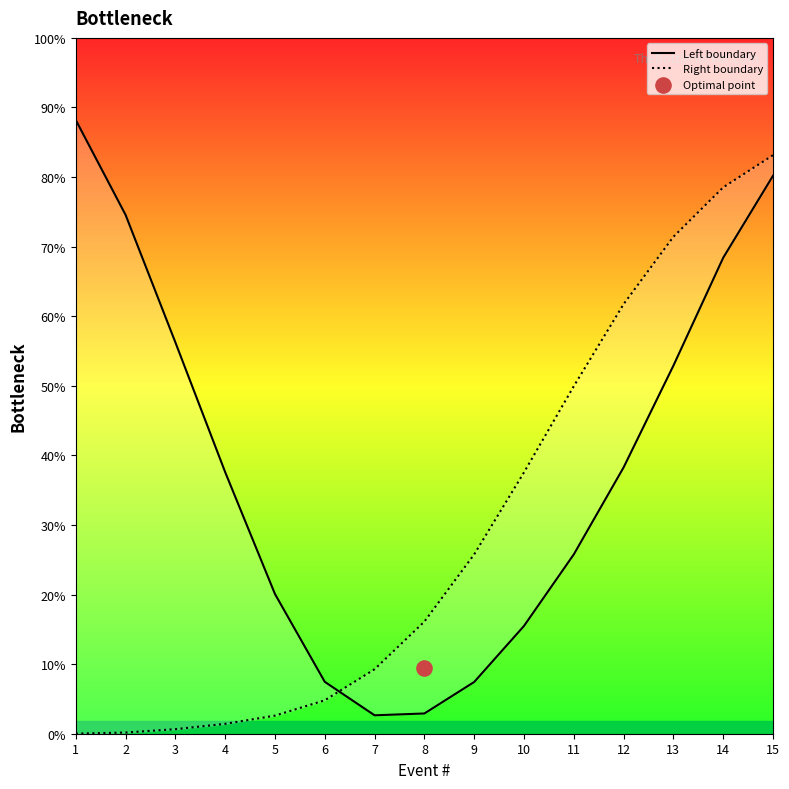

Which series contains the lowest Y value?

Right boundary